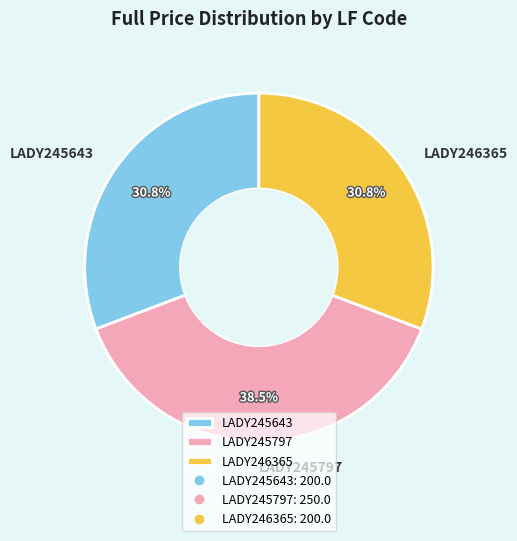

Is there a majority slice in this chart?

No